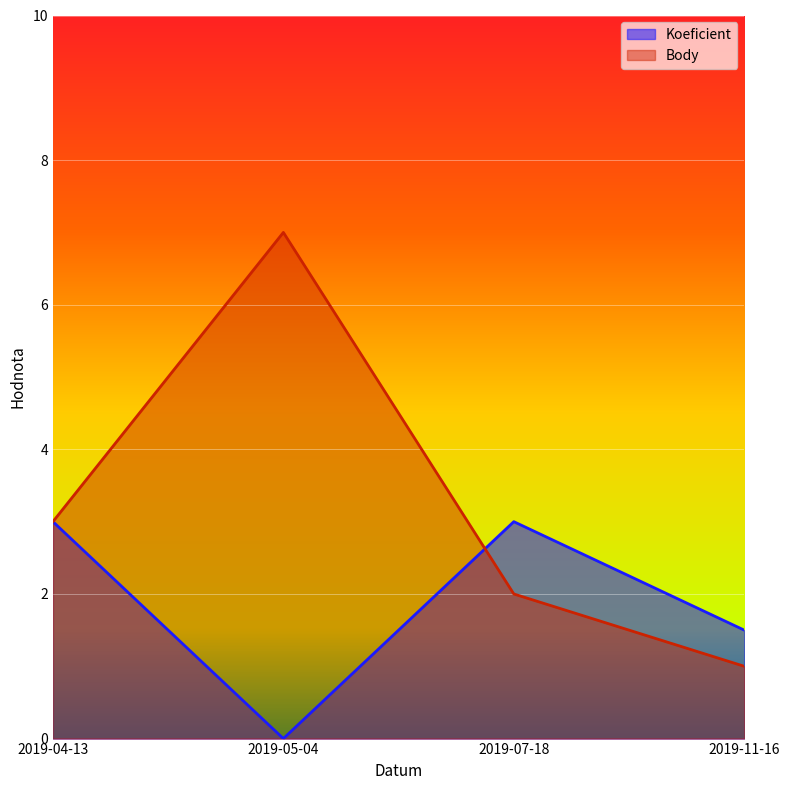

Reading left to right, transcribe all the data shown in this chart.

Koeficient: 3.0	0.0	3.0	1.5
Body: 3.0	7.0	2.0	1.0